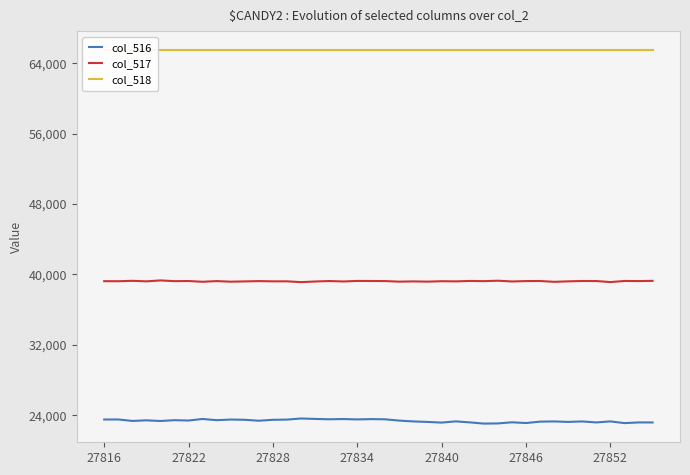

What is the average value of the col_518 series?

65535